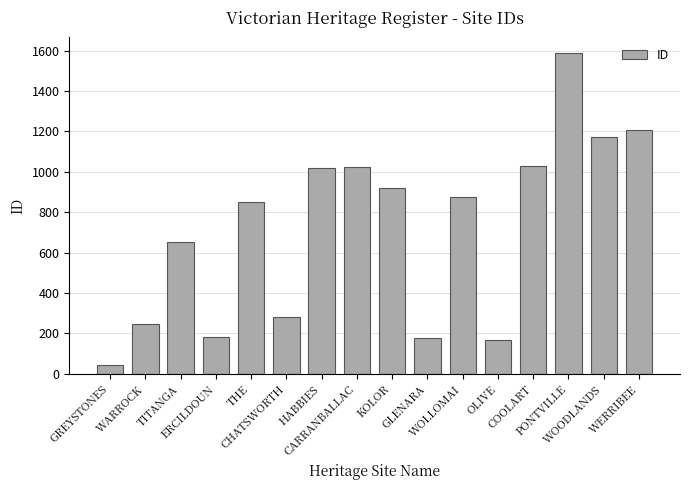

What is the label of the 16th bar from the right?

GREYSTONES